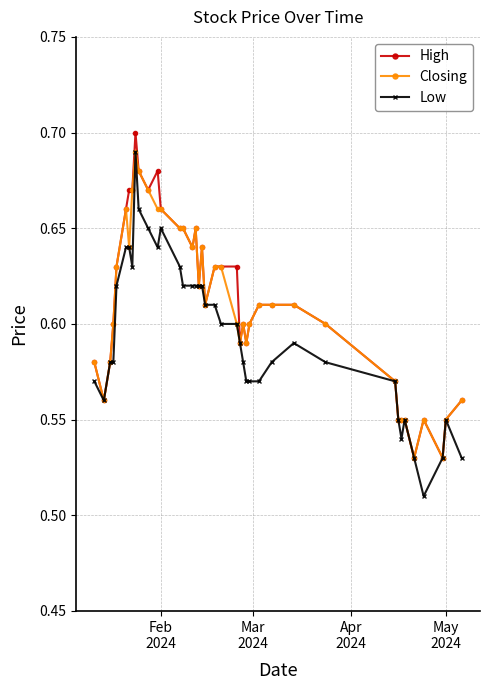

True or false: Low has more than 2 interior local peaks.

True